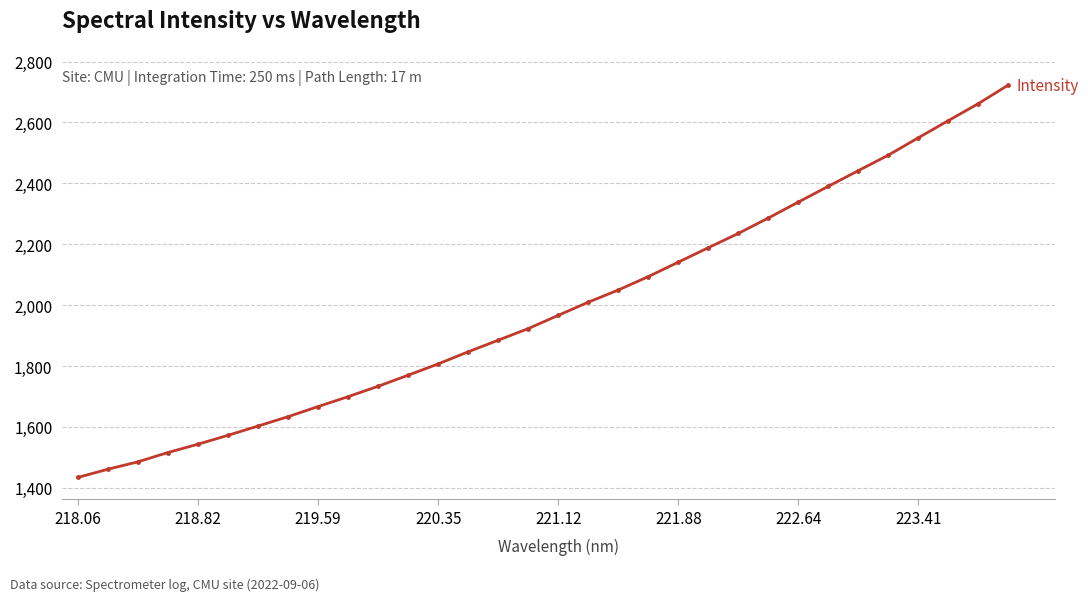

What is the maximum value shown in the chart?

2722.8